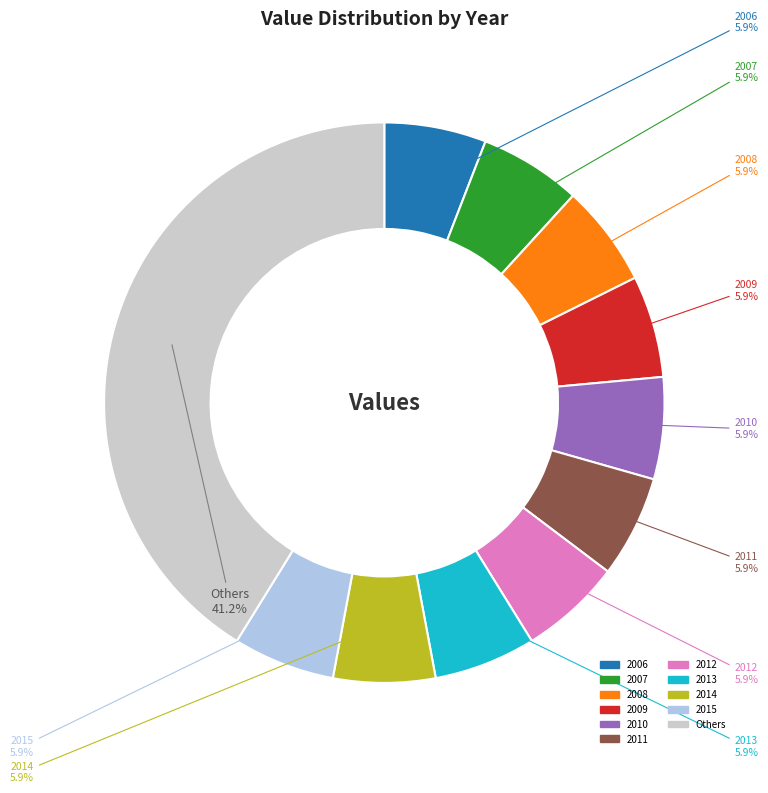

Does any single category account for the majority?

No